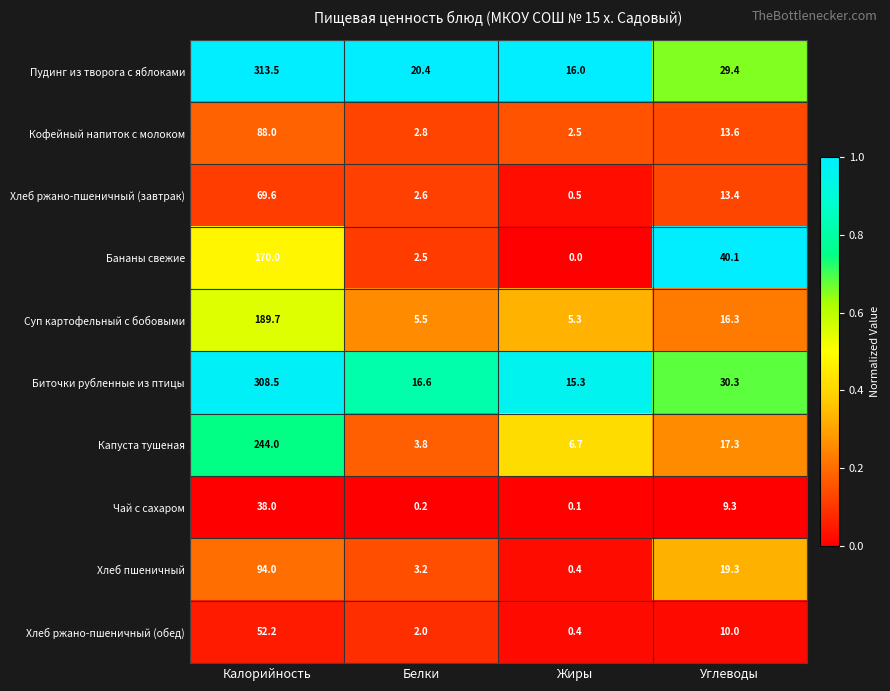

Rank the series by their maximum value, from lowest to highest.

Чай с сахаром, Хлеб ржано-пшеничный (обед), Хлеб ржано-пшеничный (завтрак), Кофейный напиток с молоком, Хлеб пшеничный, Бананы свежие, Суп картофельный с бобовыми, Капуста тушеная, Биточки рубленные из птицы, Пудинг из творога с яблоками